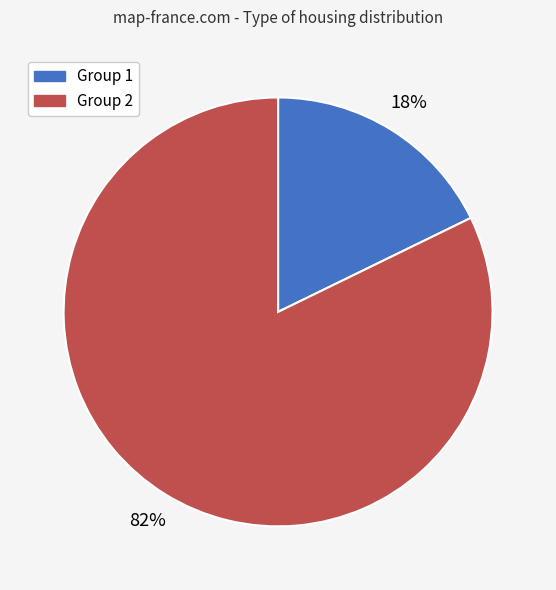

To the nearest percent, what is the average slice percentage?

50%